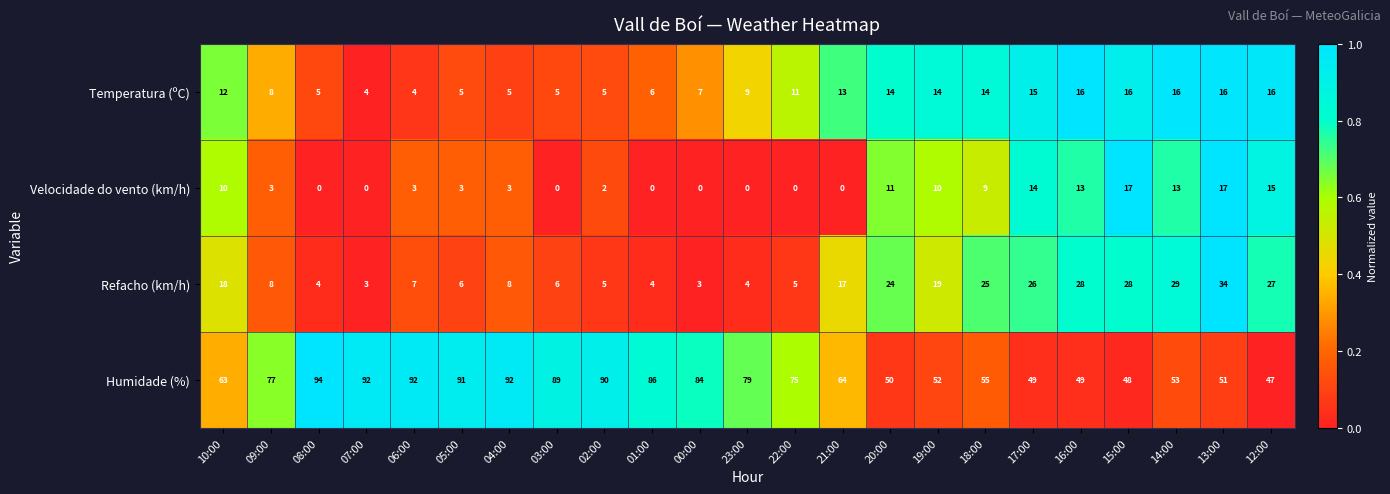

At which category is the sum across all series the highest?

13:00